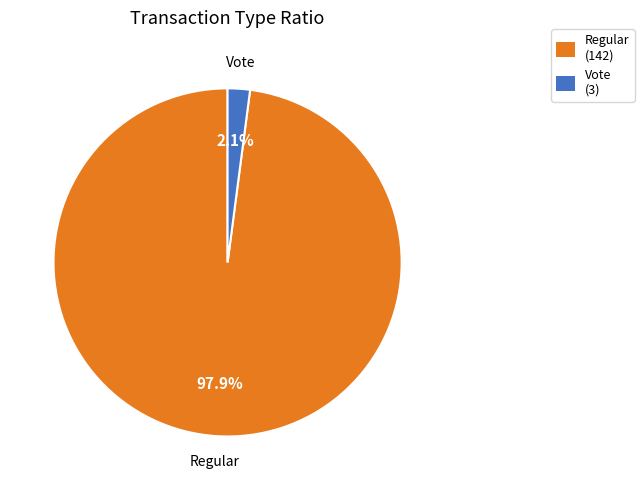

What percentage is the Vote slice, to the nearest percent?

2%